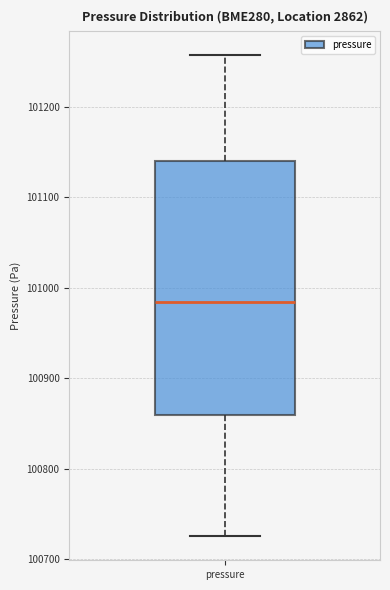

Where is the upper edge of the box for pressure on the y-axis? The values are not printed on the chart, so give them approximately, as read against the axis.

101140